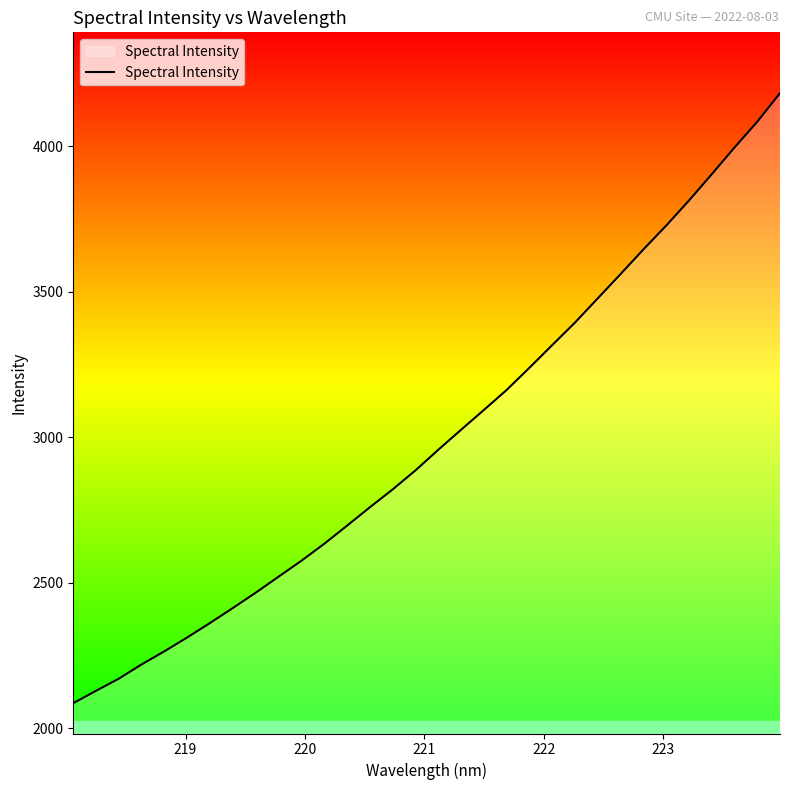

What is the maximum value shown in the chart?

4182.8